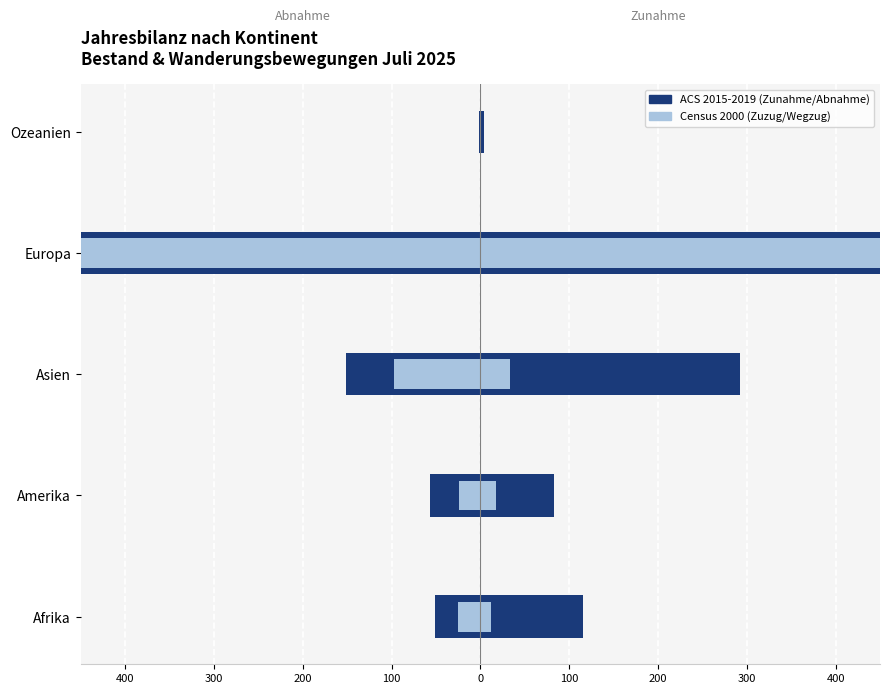

Between Afrika and Amerika, which is larger?

Afrika